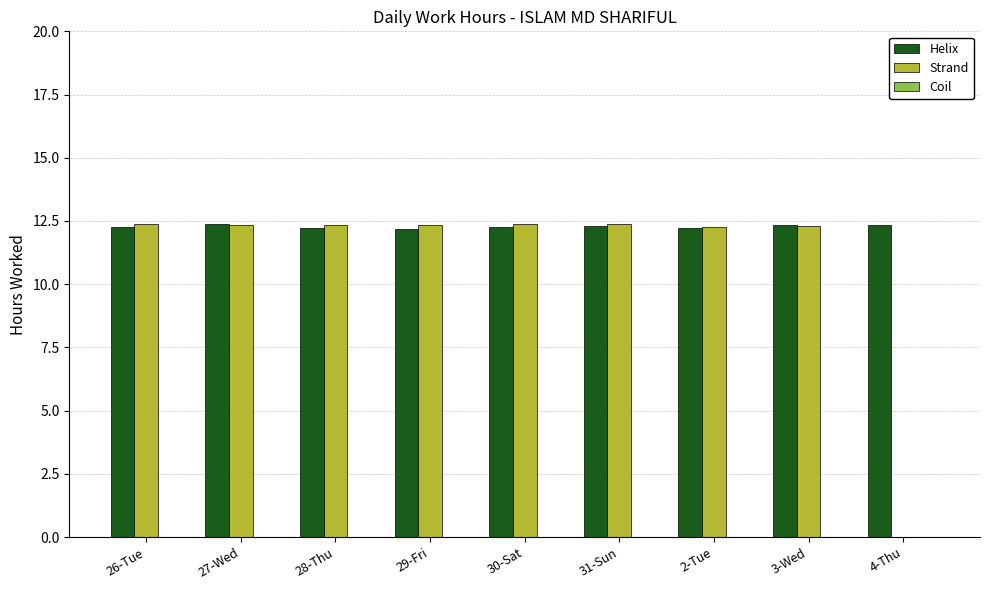

What is the sum of the Helix values at 31-Sun and 3-Wed?

24.7